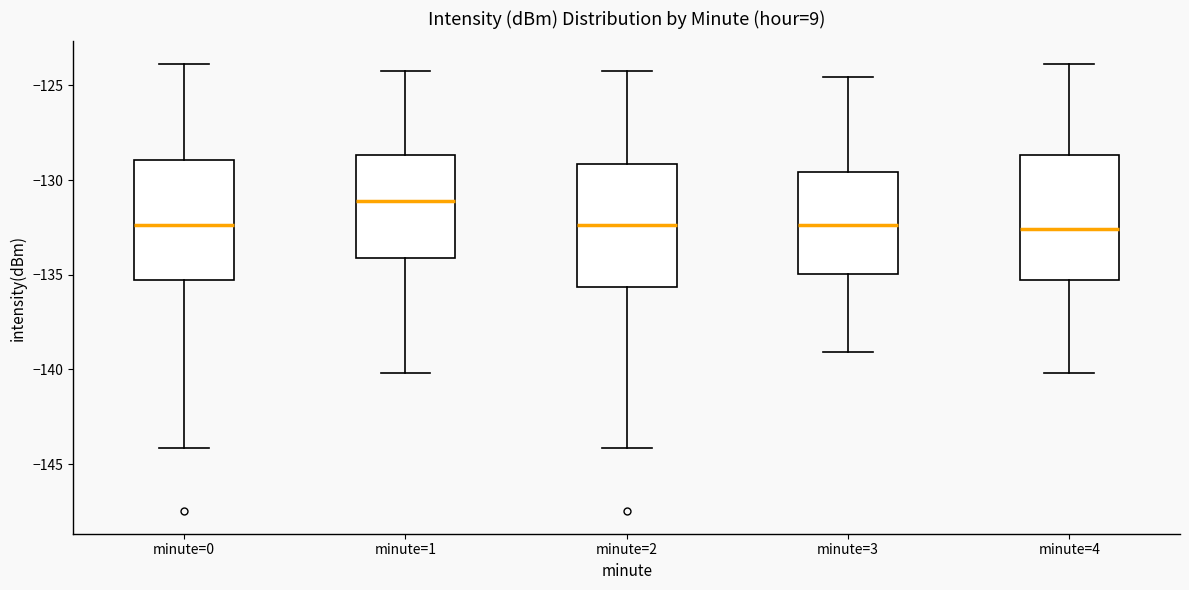

Where is the upper edge of the box for minute=3 on the y-axis? The values are not printed on the chart, so give them approximately, as read against the axis.

-129.5